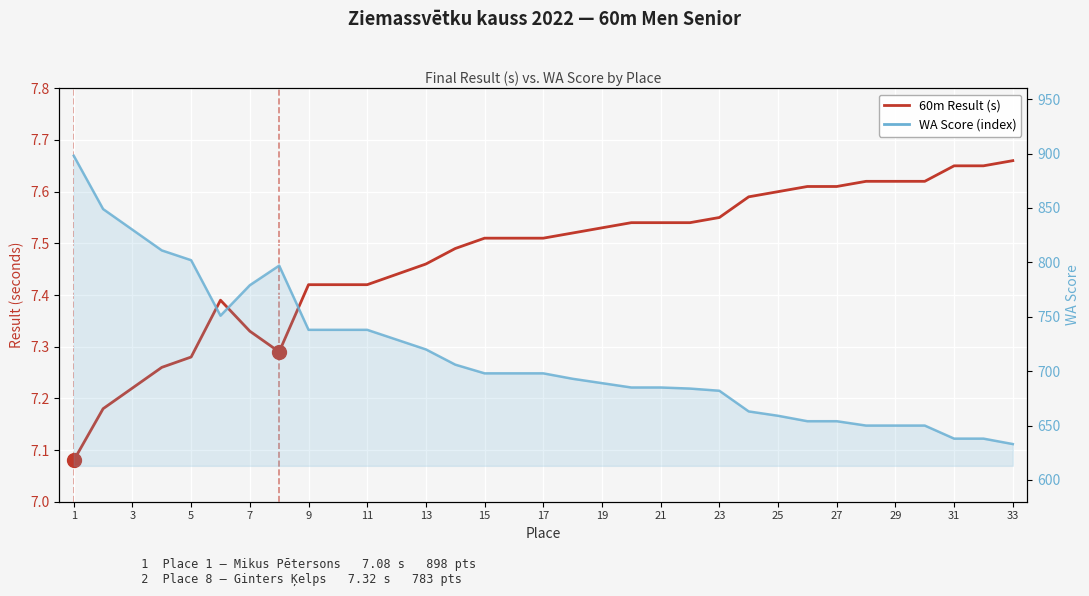

What is the difference between the second highest and minimum values in the 60m Result (s) series?

0.6